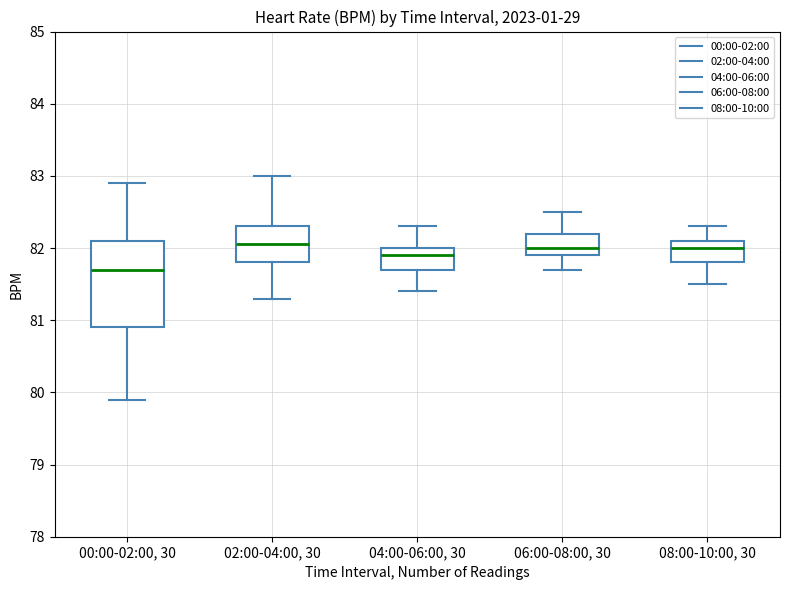

Which box's median line is the lowest?

00:00-02:00, 30